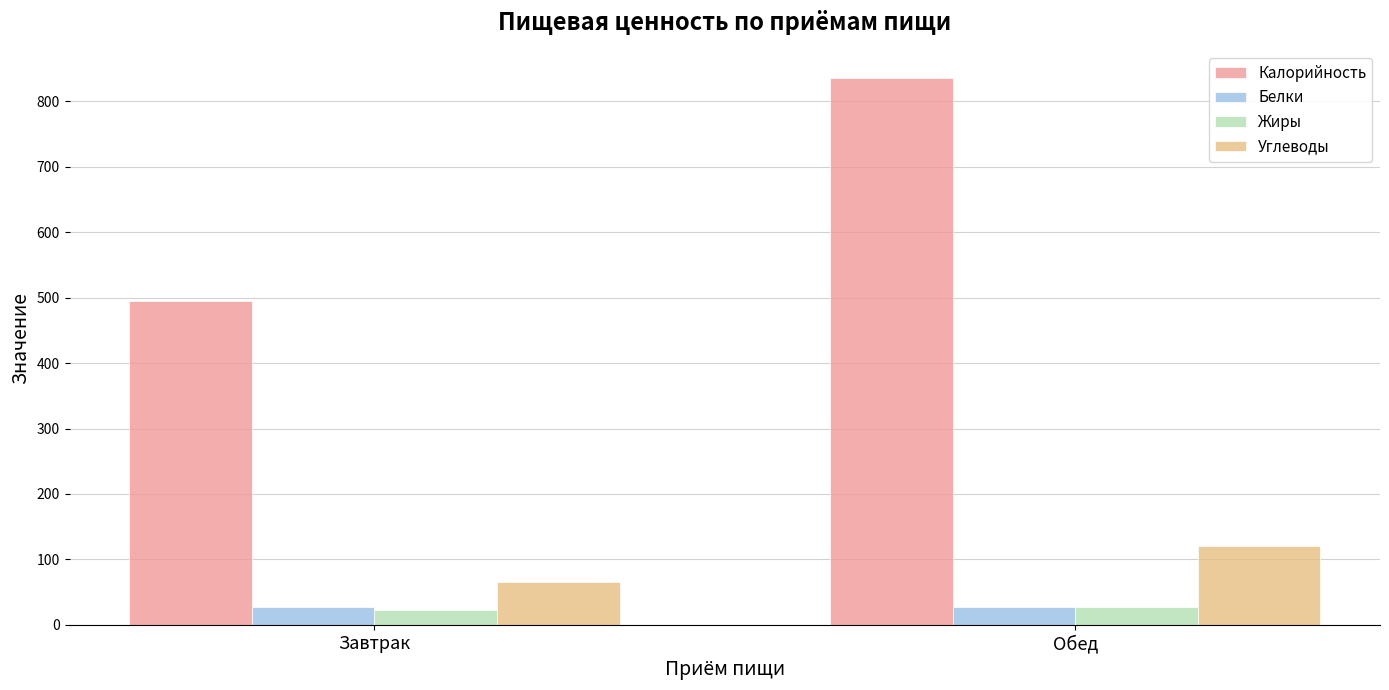

How many data points in Белки are less than 27?

1